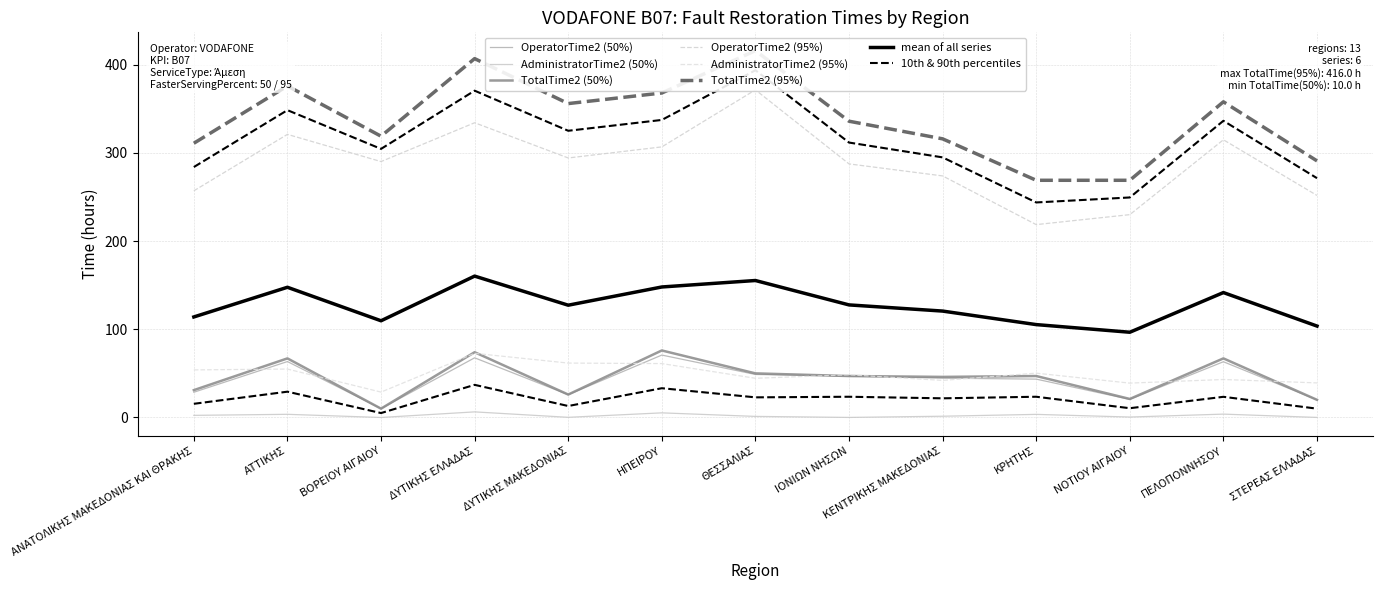

How many distinct data groups are displayed?

6